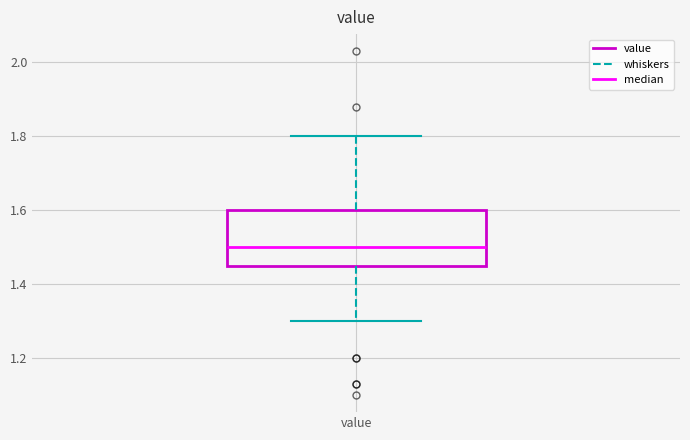

Read this box plot against the y-axis: the position of the median line, the range covered by the box, and the ends of both whiskers. The values are not printed on the chart, so give them approximately, as read against the axis.

median 1.50, box 1.46 to 1.60, whiskers 1.30 to 1.80